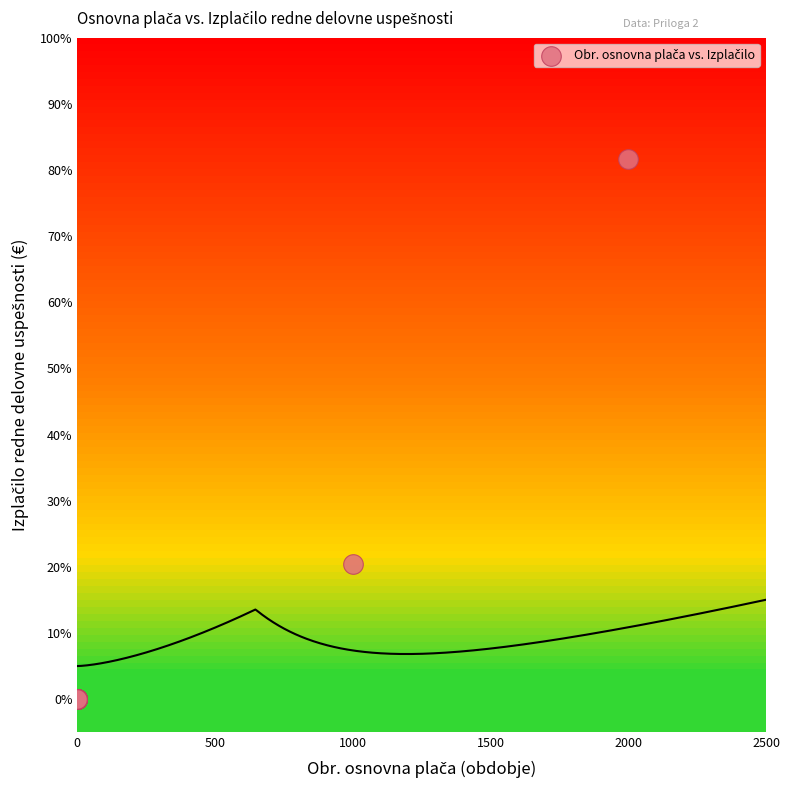

What Y value in the scatter plot is closest to 40?

20.4